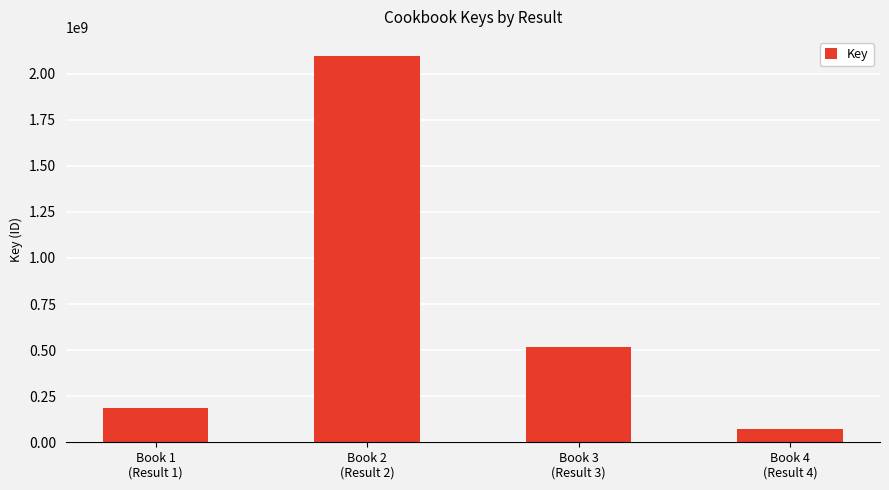

What is the average value?

715766217